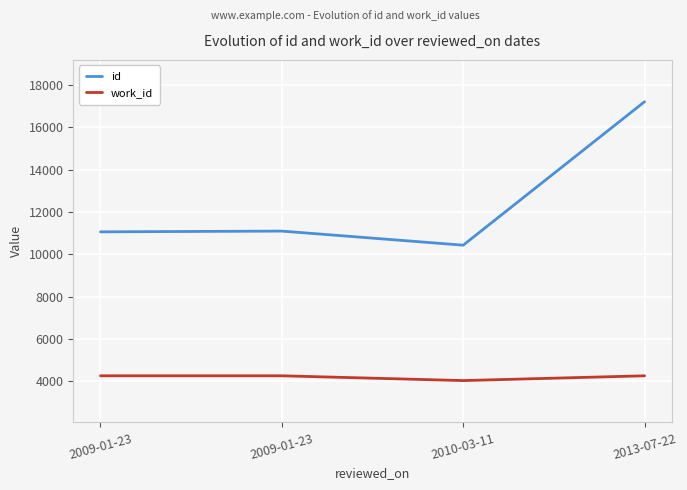

Where is id nearest to the value 13822?

2009-01-23